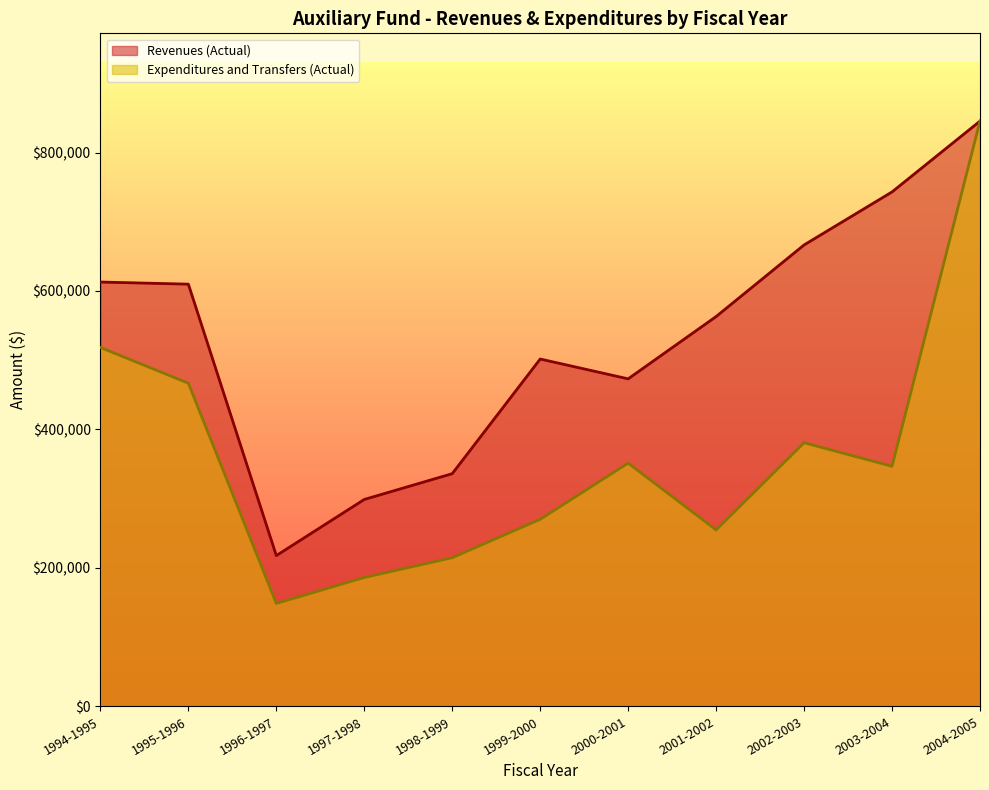

True or false: Revenues (Actual) and Expenditures and Transfers (Actual) intersect in this chart.

False